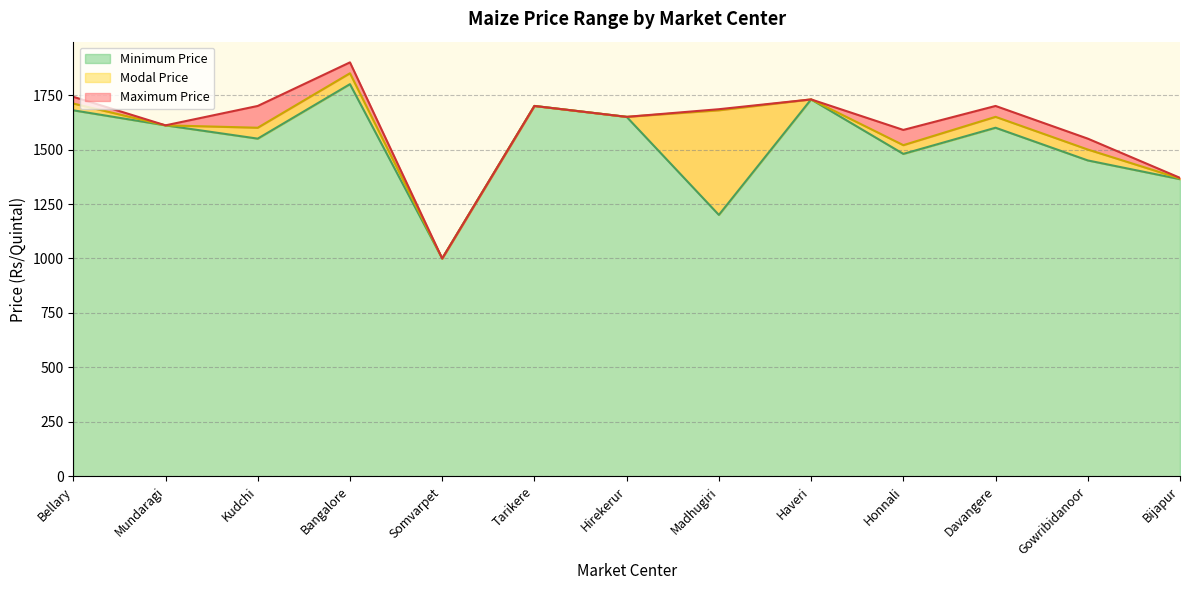

Is it true that Minimum Price equals 1600 at Davangere?

True